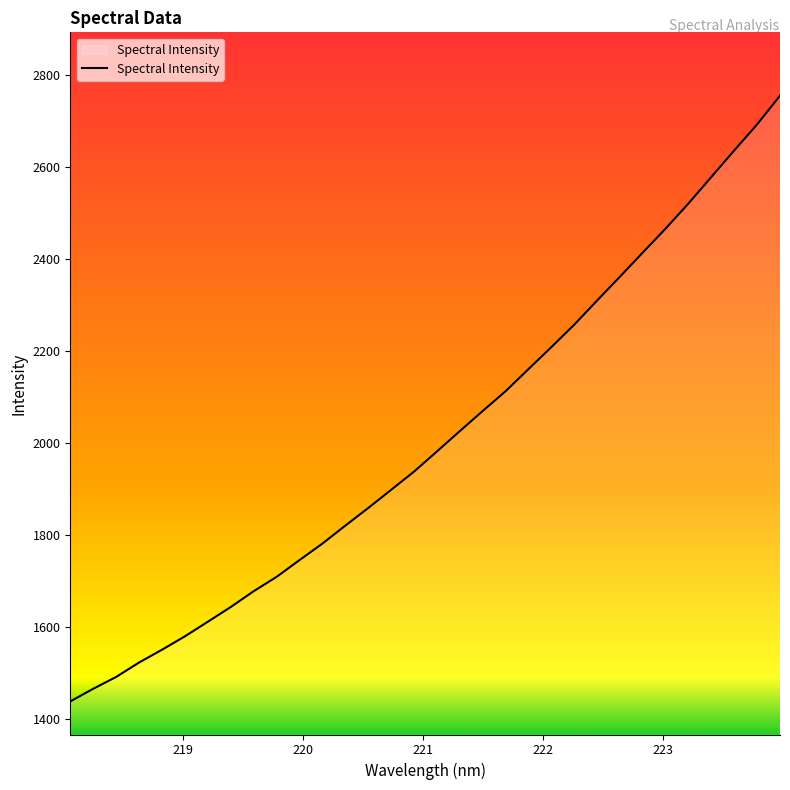

What is the difference between the maximum and minimum values?

1316.9